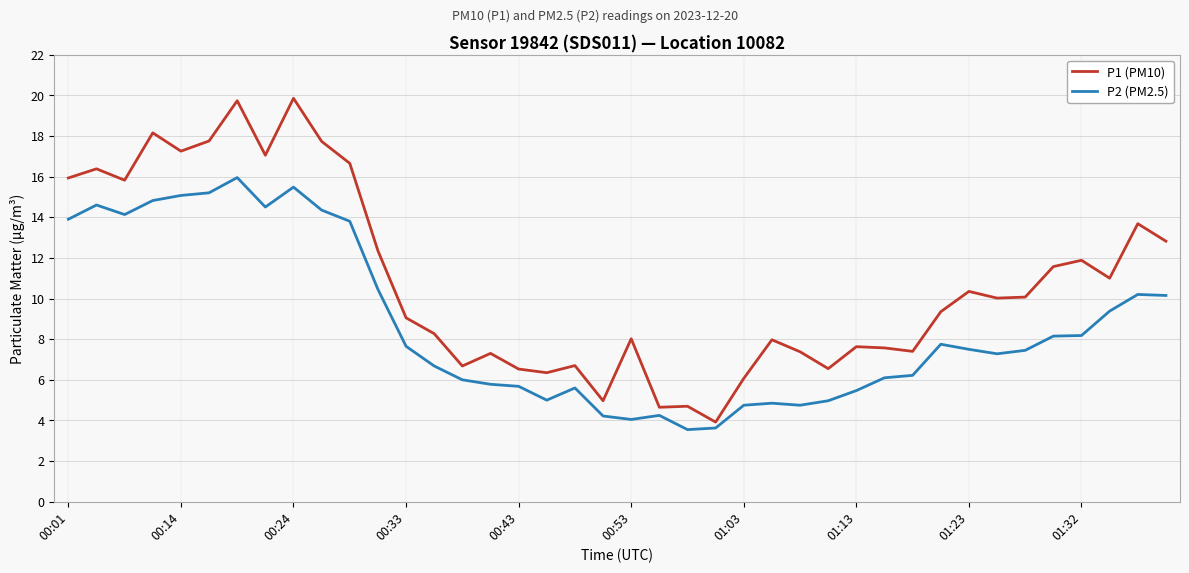

True or false: P1 (PM10) and P2 (PM2.5) intersect in this chart.

False